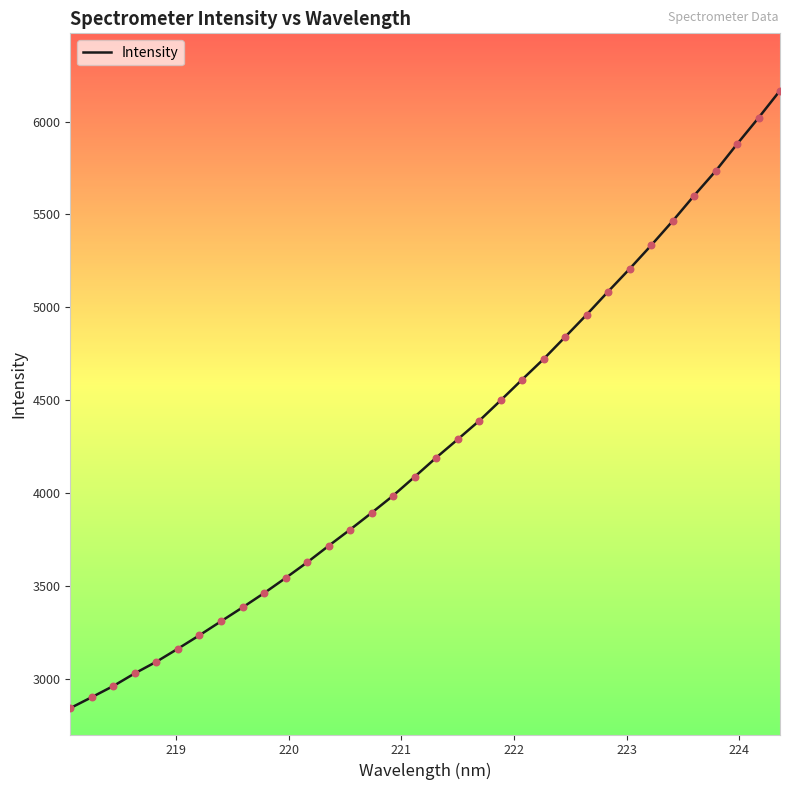

What is the smallest value displayed?

2842.0